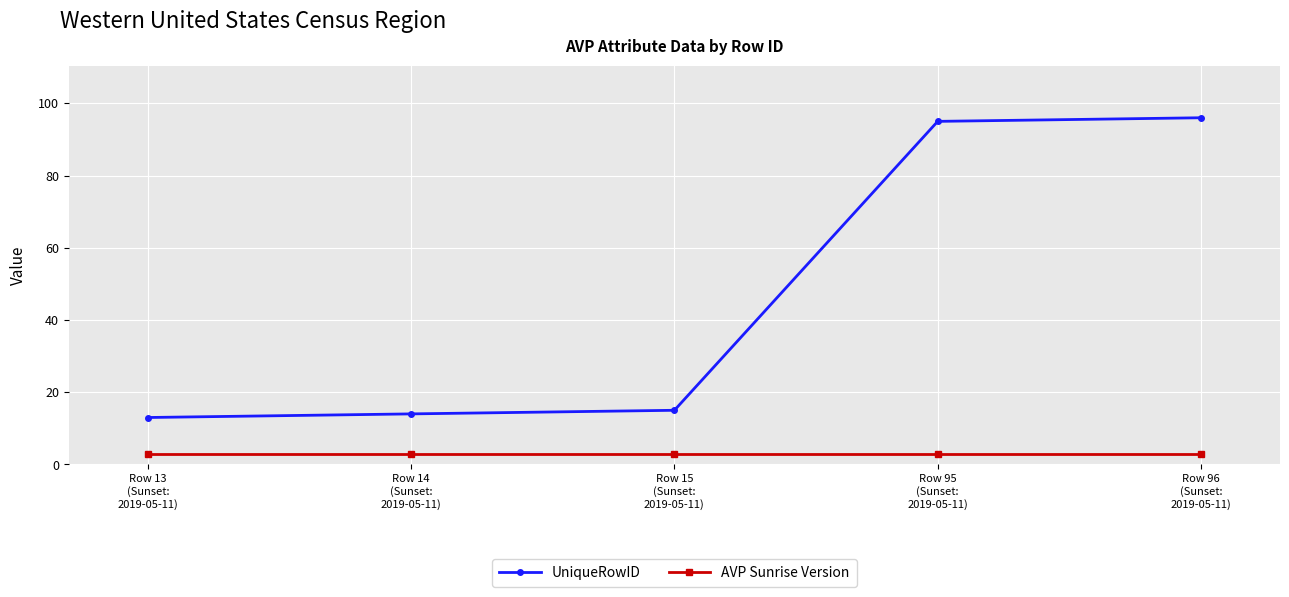

True or false: UniqueRowID and AVP Sunrise Version cross at least once.

False